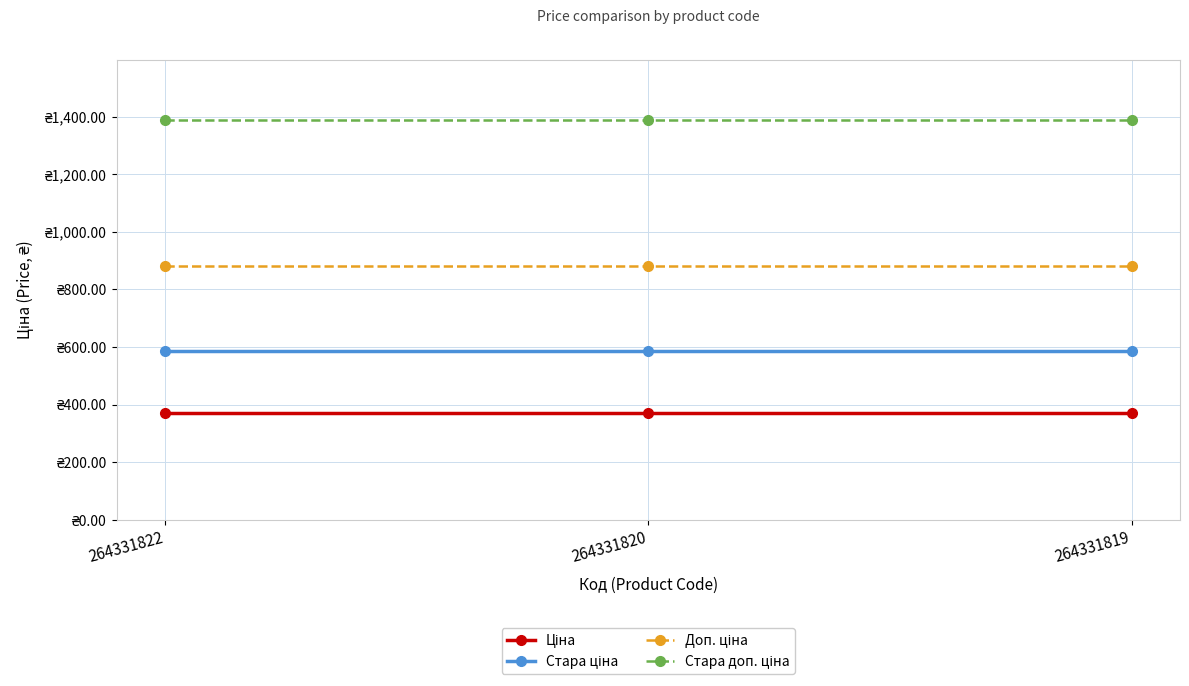

Is this an area chart (filled region under the line)?

No